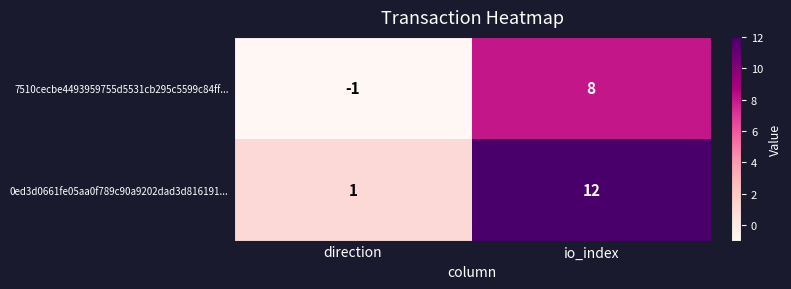

Which series has the largest range (max minus min)?

0ed3d0661fe05aa0f789c90a9202dad3d816191...